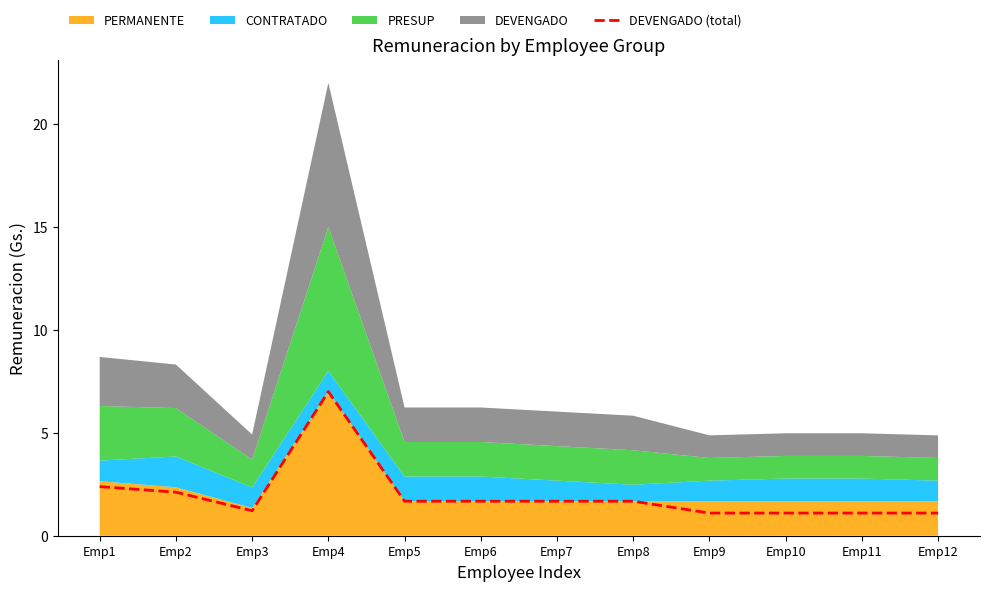

What is the sum of all values?

23.8